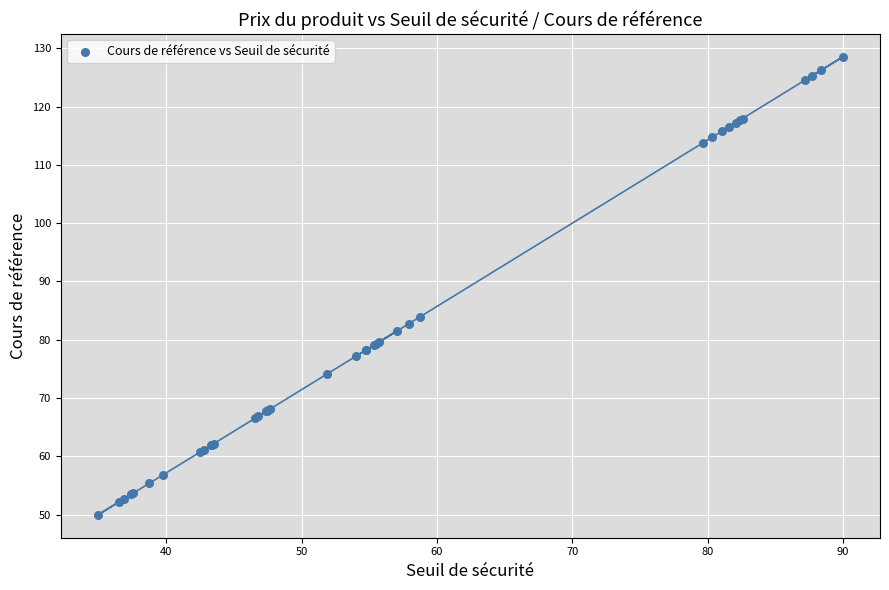

What Y value in the scatter plot is closest to 89?

83.9